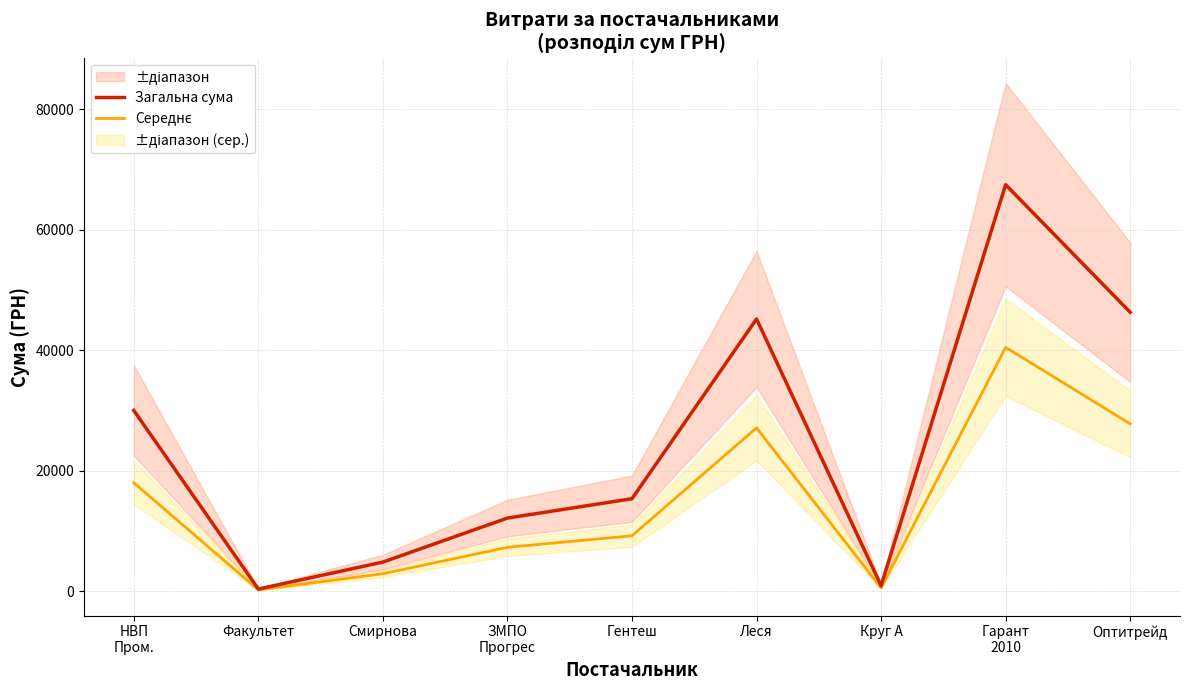

True or false: Середнє and Загальна сума intersect in this chart.

False